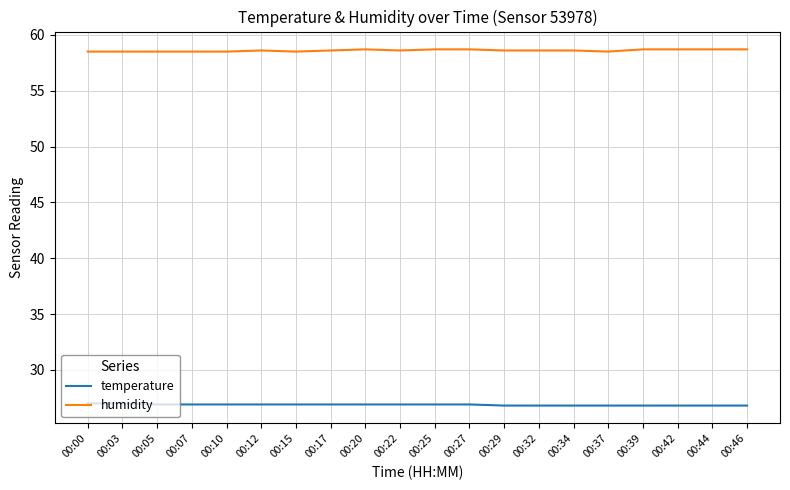

Is this an area chart (filled region under the line)?

No